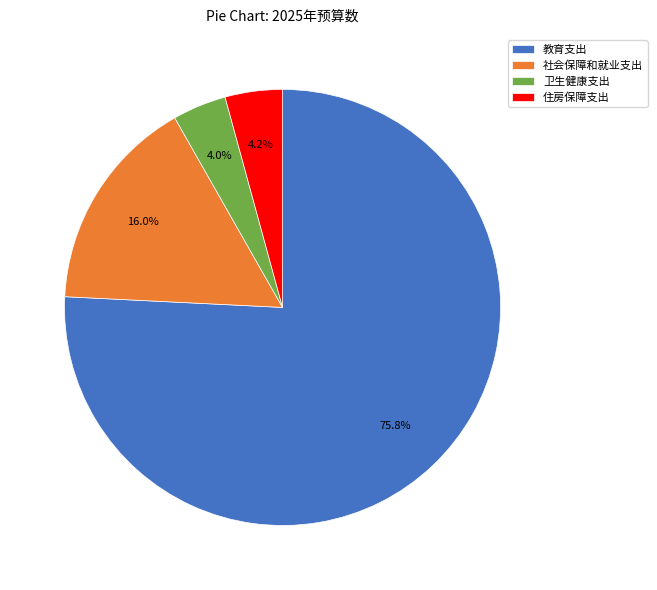

What is the largest slice in the pie chart?

教育支出